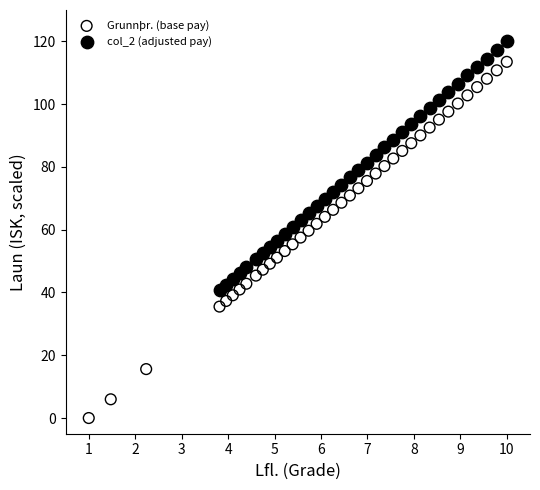

Which series reaches the maximum Y coordinate?

col_2 (adjusted pay)